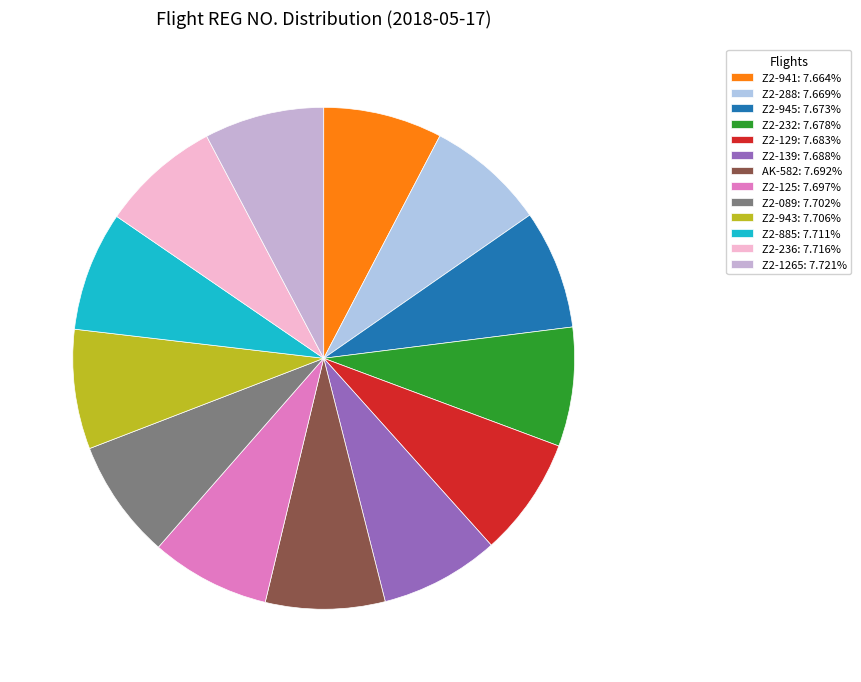

Which has a higher value, Z2-139 or Z2-089?

Z2-089